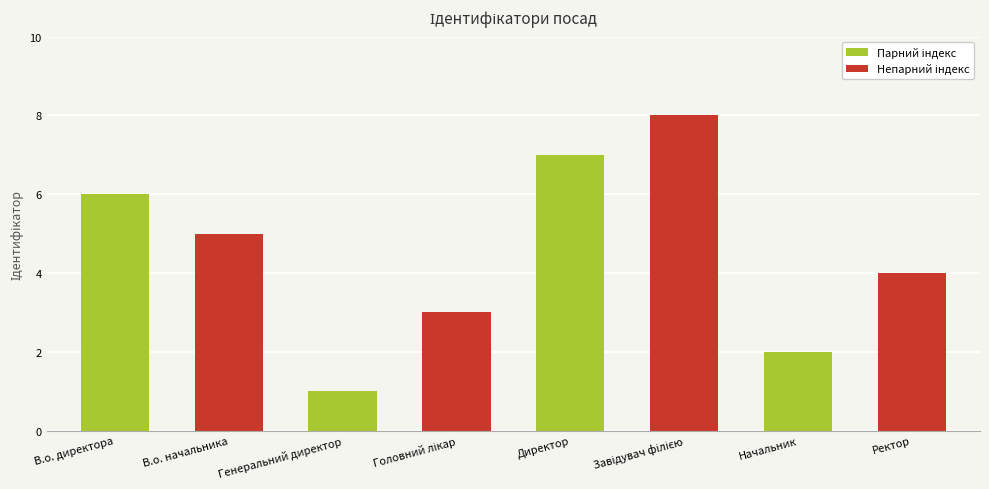

Rank the categories by value from lowest to highest.

Генеральний директор, Начальник, Головний лікар, Ректор, В.о. начальника, В.о. директора, Директор, Завідувач філією